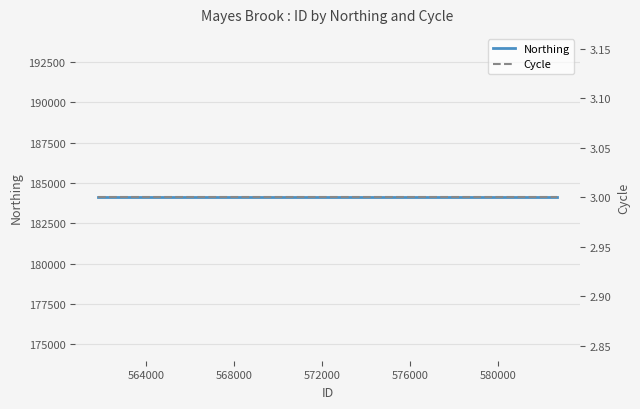

What is the label of the 7th point from the right?

572000